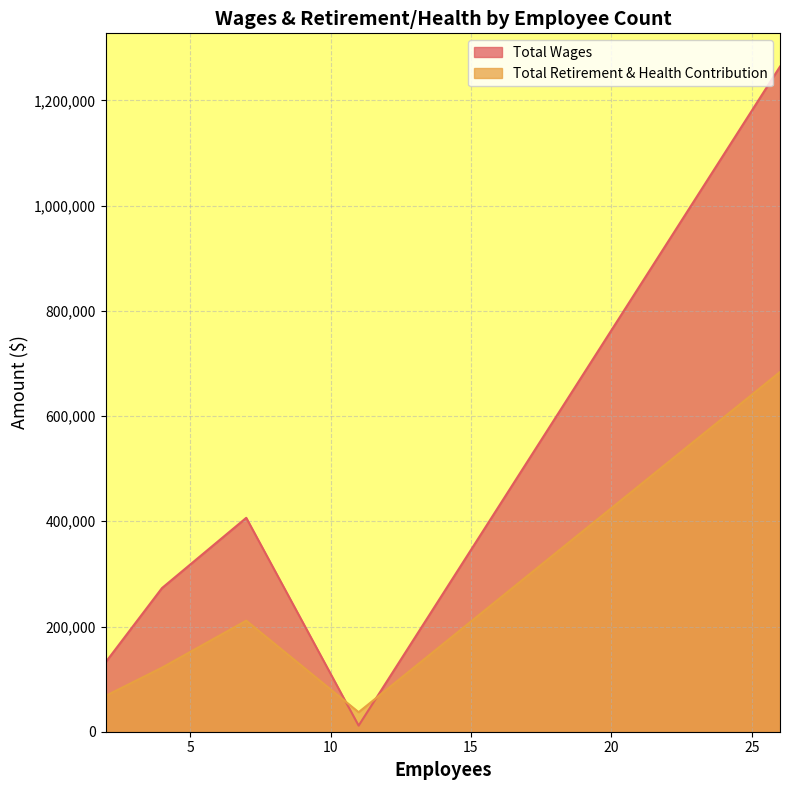

Which series has the largest total across all categories?

Total Wages